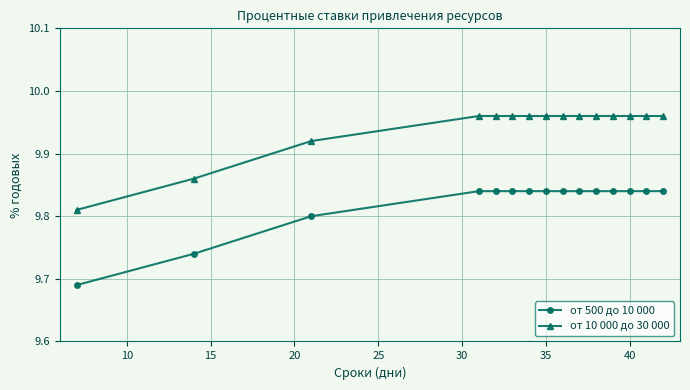

What are all the series names shown in the legend?

от 500 до 10 000, от 10 000 до 30 000